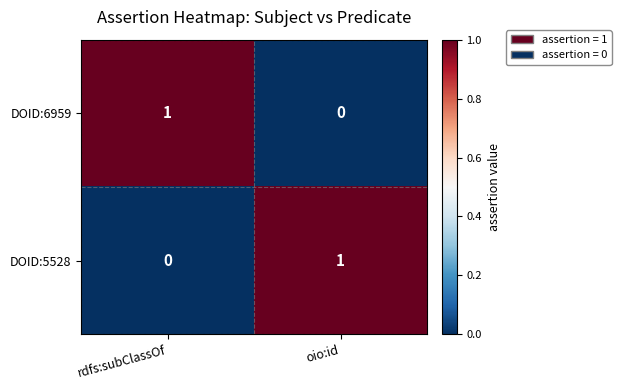

At which label is DOID:5528 closest to 0?

rdfs:subClassOf